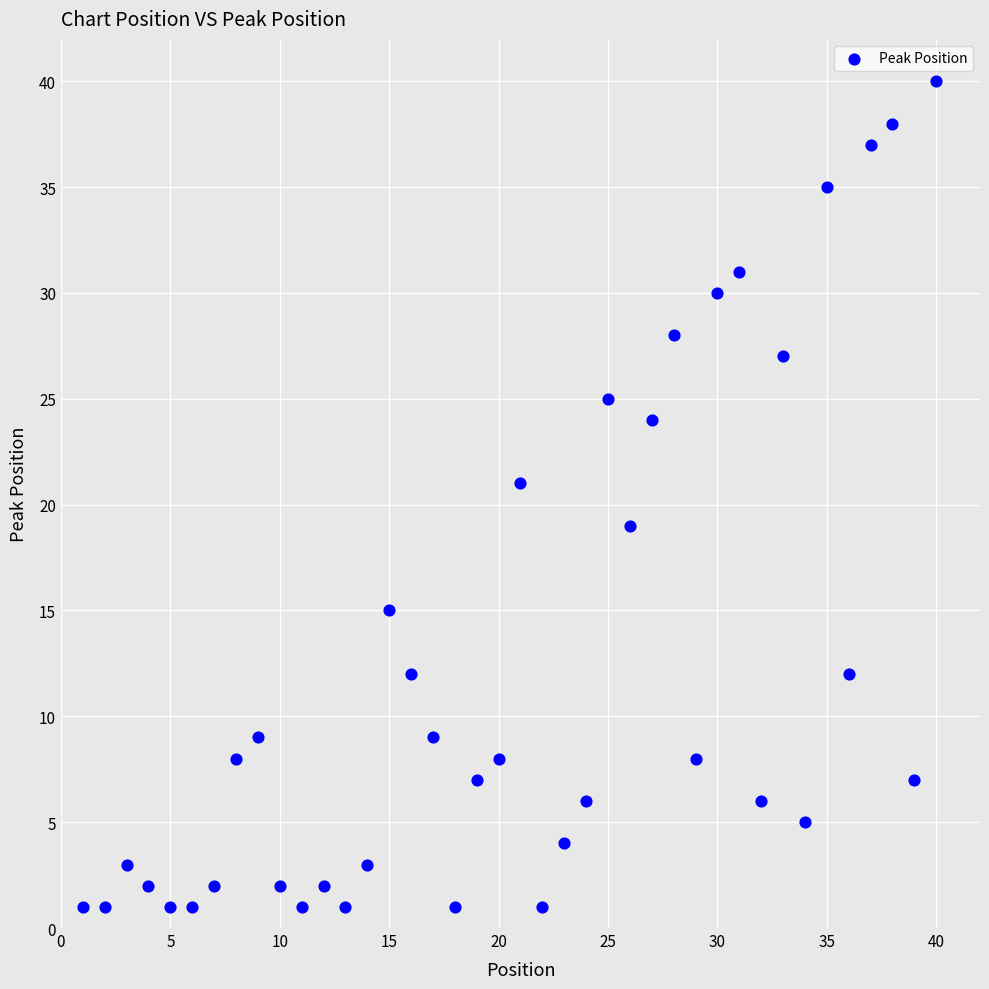

What is the range of Y values (max minus min)?

39